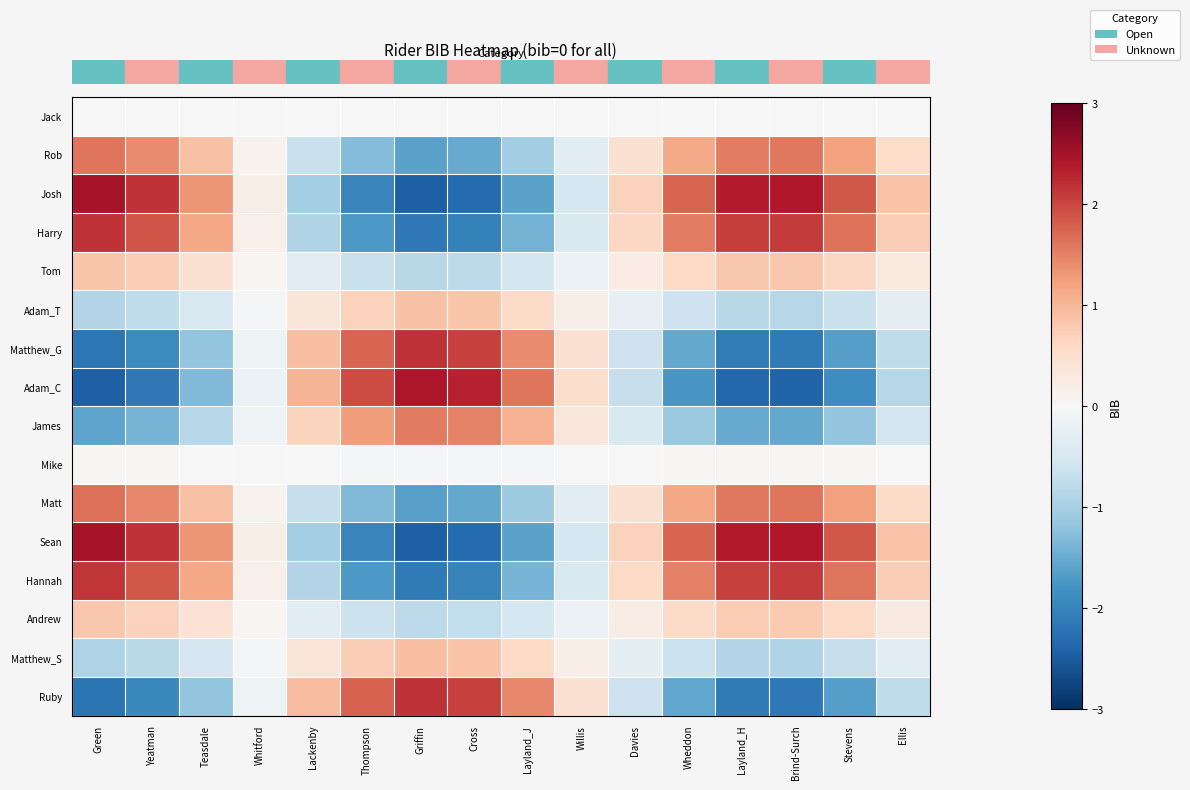

What is the difference between the highest and lowest values at Green?

4.9